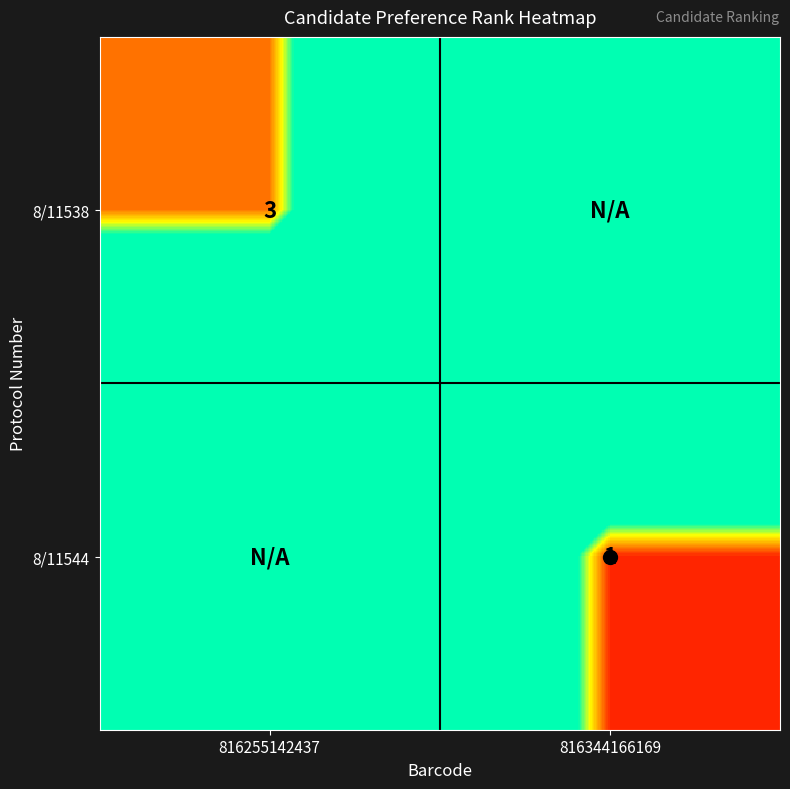

The 8/11538 series shows 3 at 816255142437. True or false?

True